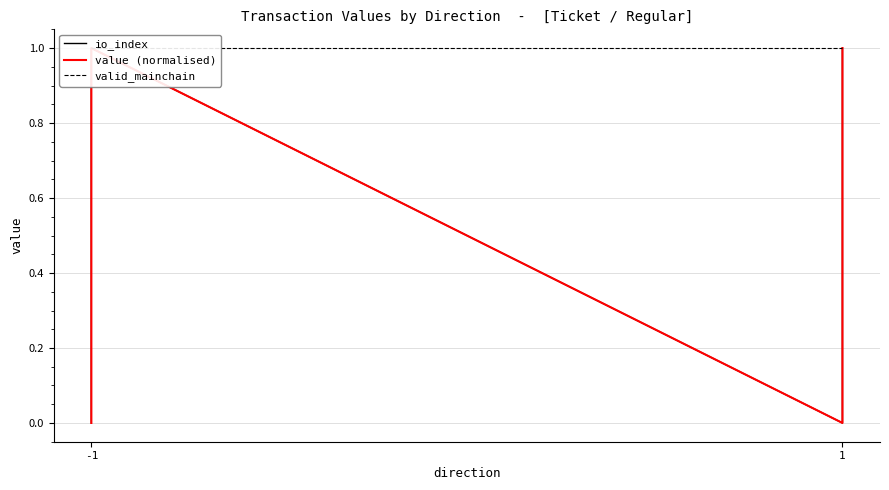

True or false: io_index and valid_mainchain cross at least once.

False